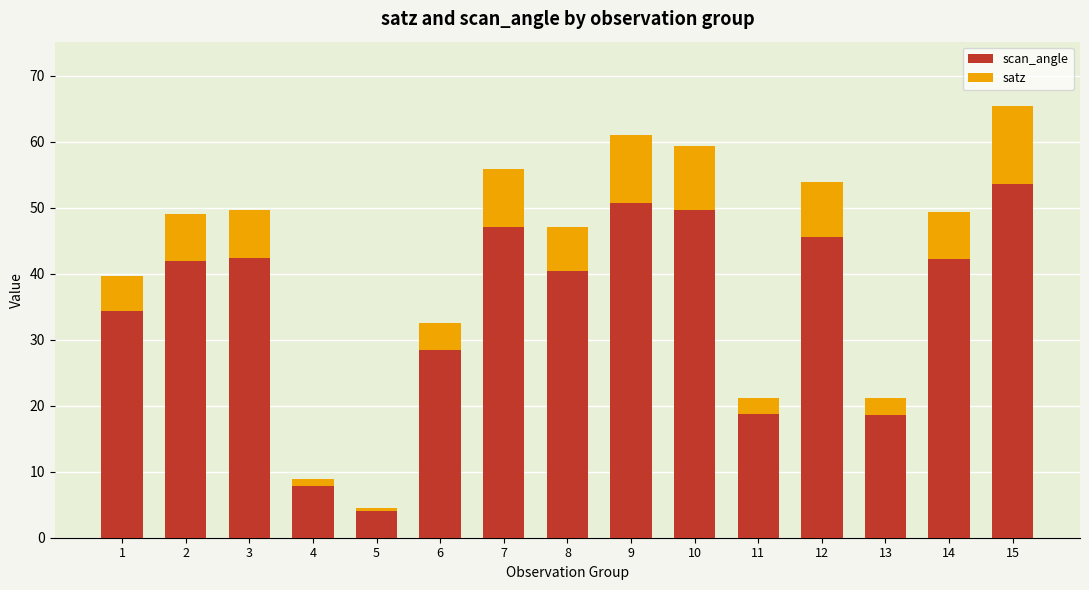

What is the difference between the second highest and minimum values in the scan_angle series?

46.7